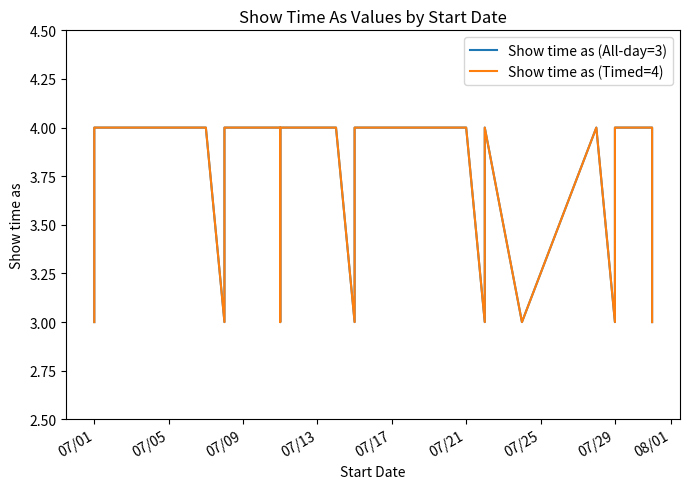

At which label is Show time as (All-day=3) closest to 3?

07/01